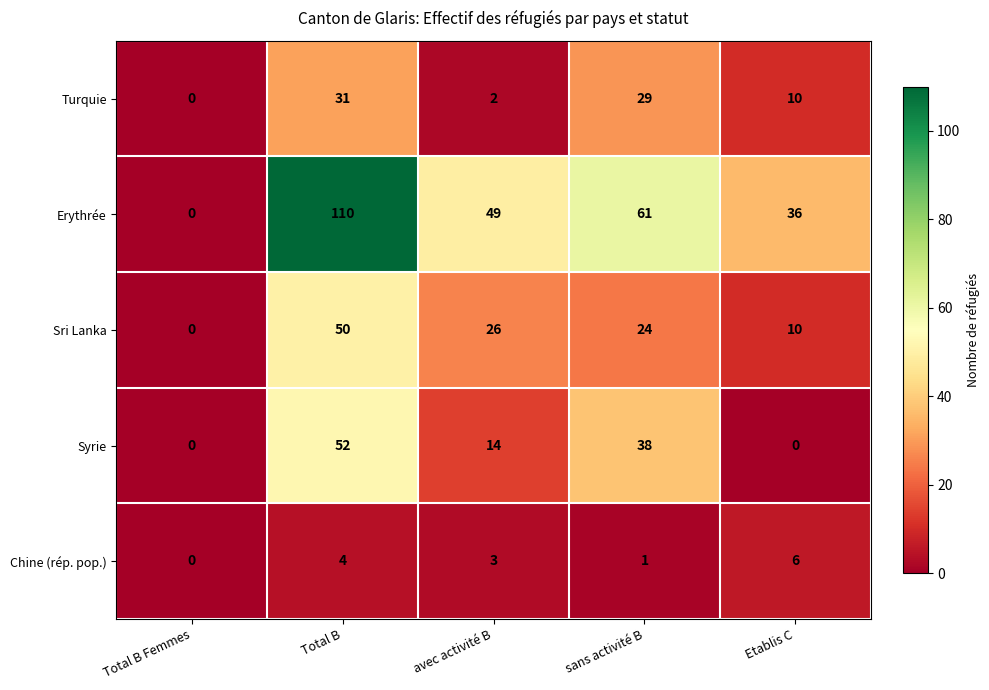

At how many categories does at least one series exceed 42?

3